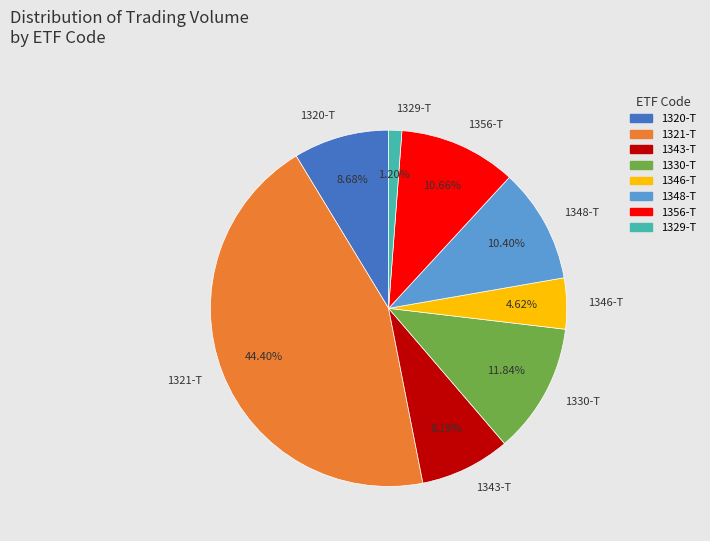

Is there a majority slice in this chart?

No